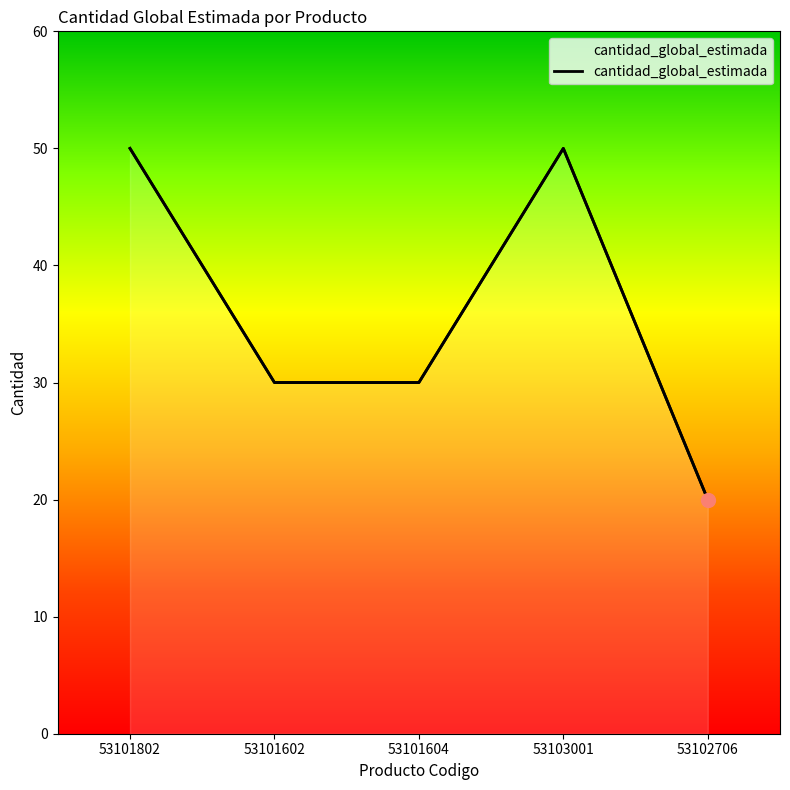

Is it true that the value at 53101802 is 12?

False